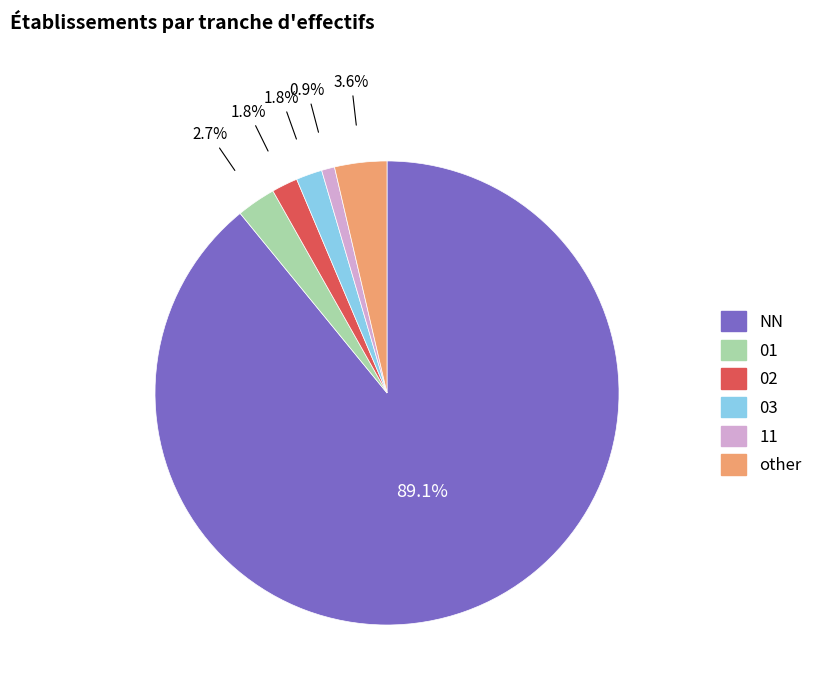

Which category has the biggest portion of the pie?

NN